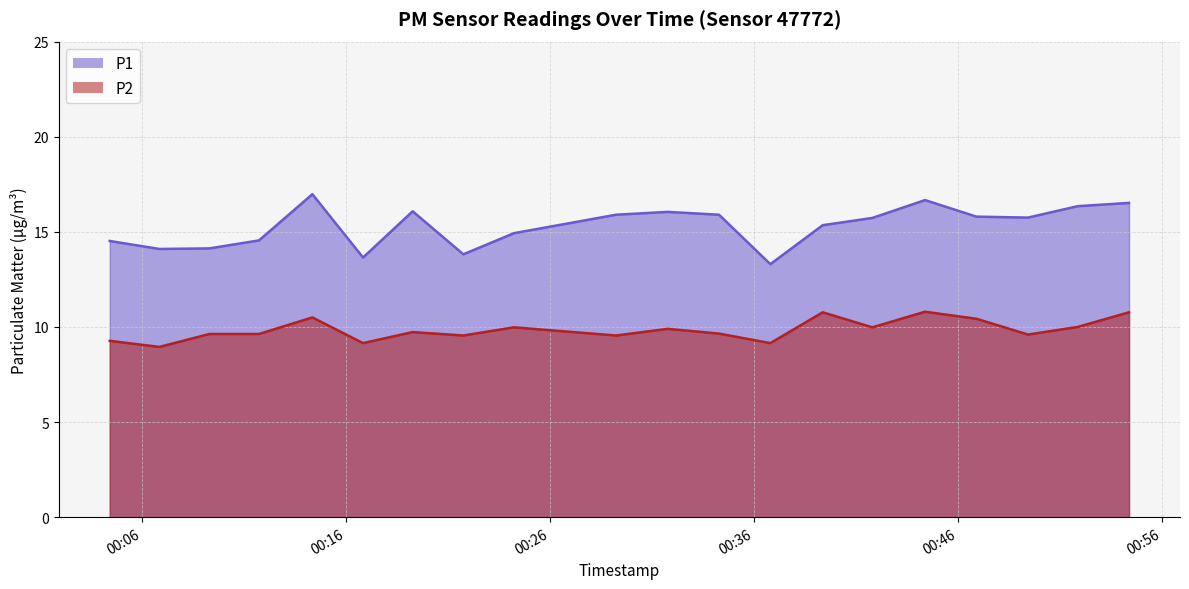

Reading right to left, extract all data points from this chart.

P1: 2022-12-07T00:54:23=16.5	2022-12-07T00:51:52=16.4	2022-12-07T00:49:26=15.8	2022-12-07T00:46:54=15.8	2022-12-07T00:44:23=16.7	2022-12-07T00:41:48=15.7	2022-12-07T00:39:22=15.3	2022-12-07T00:36:48=13.3	2022-12-07T00:34:17=15.9	2022-12-07T00:31:46=16.1	2022-12-07T00:29:14=15.9	2022-12-07T00:24:14=14.9	2022-12-07T00:21:45=13.8	2022-12-07T00:19:16=16.1	2022-12-07T00:16:50=13.7	2022-12-07T00:14:21=17.0	2022-12-07T00:11:44=14.6	2022-12-07T00:09:18=14.1	2022-12-07T00:06:51=14.1	2022-12-07T00:04:25=14.5
P2: 2022-12-07T00:54:23=10.8	2022-12-07T00:51:52=10.0	2022-12-07T00:49:26=9.6	2022-12-07T00:46:54=10.4	2022-12-07T00:44:23=10.8	2022-12-07T00:41:48=10.0	2022-12-07T00:39:22=10.8	2022-12-07T00:36:48=9.2	2022-12-07T00:34:17=9.7	2022-12-07T00:31:46=9.9	2022-12-07T00:29:14=9.6	2022-12-07T00:24:14=10.0	2022-12-07T00:21:45=9.6	2022-12-07T00:19:16=9.7	2022-12-07T00:16:50=9.2	2022-12-07T00:14:21=10.5	2022-12-07T00:11:44=9.6	2022-12-07T00:09:18=9.6	2022-12-07T00:06:51=8.9	2022-12-07T00:04:25=9.3